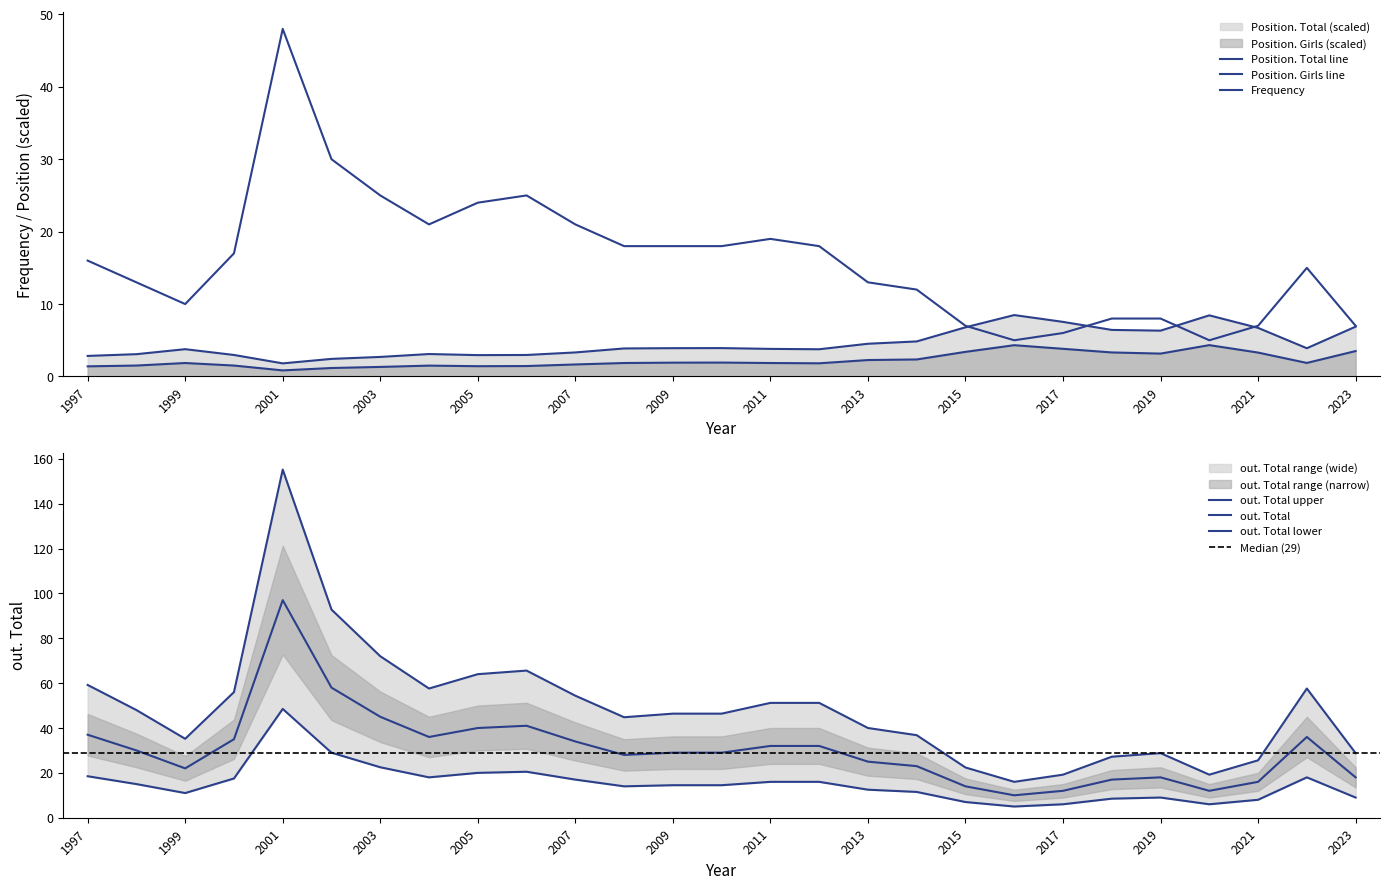

What is the average value of the out. Total series?

48.9